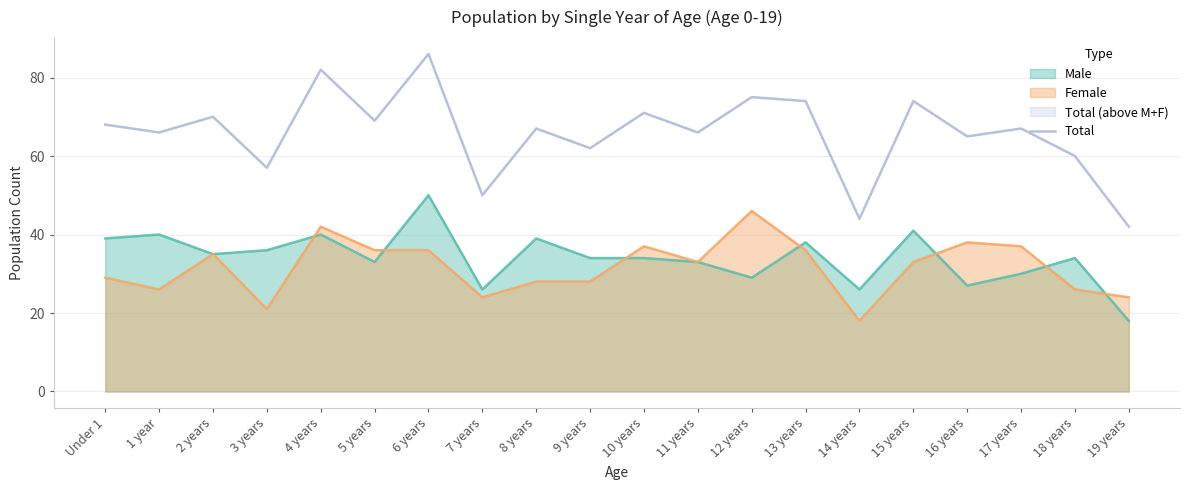

What is the value of the 1st point from the left?

68